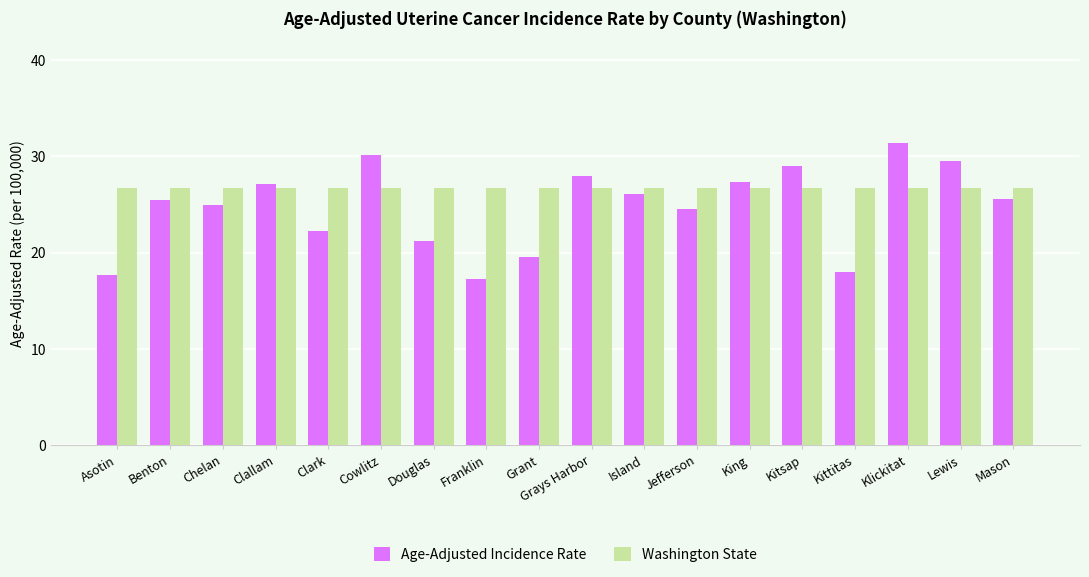

What is the maximum value shown in the chart?

31.4